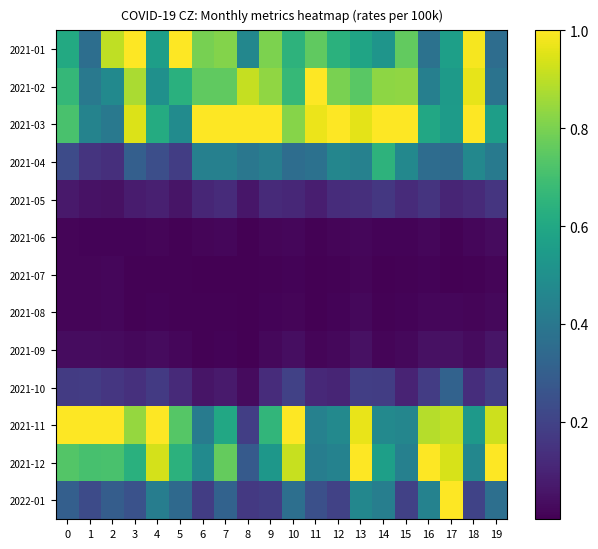

What is the total value across all series at 12?

4.3